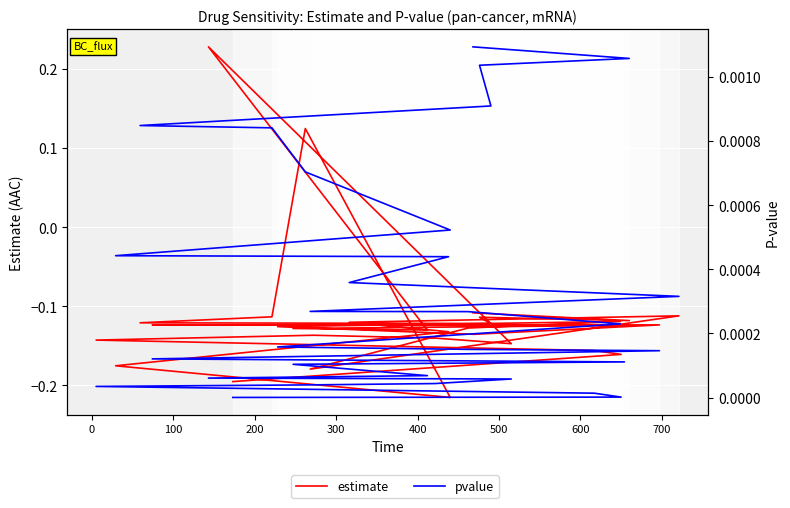

Is it true that pvalue equals 0.0 at 0?

True